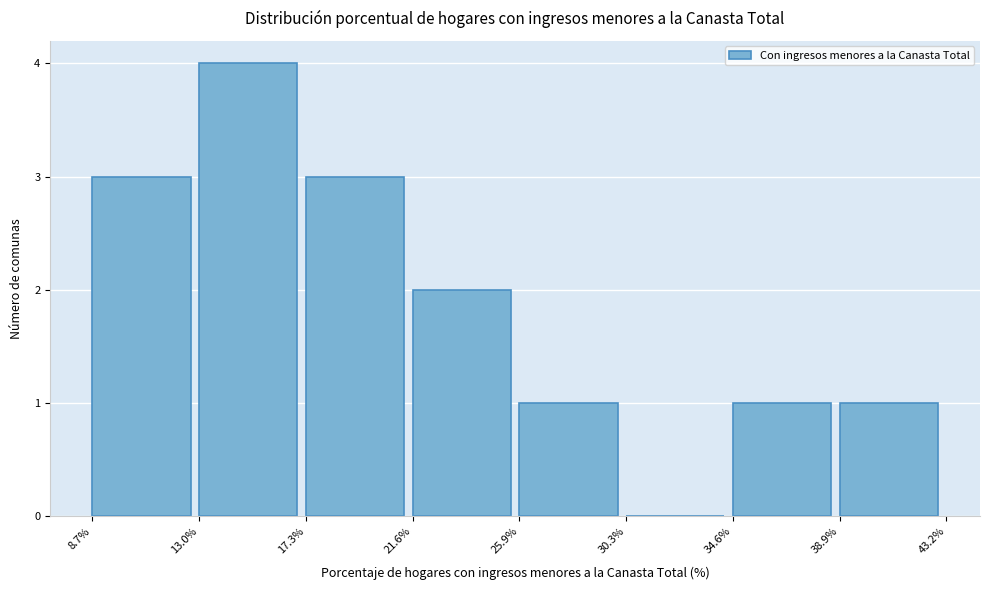

Reading left to right, transcribe this chart: for each bar, give the range it covers on the x-axis and its height. The values are not printed on the chart, so give them approximately, as read against the axis.

8.7% to 13.0%: 3
13.0% to 17.3%: 4
17.3% to 21.6%: 3
21.6% to 25.9%: 2
25.9% to 30.3%: 1
30.3% to 34.6%: 0
34.6% to 38.9%: 1
38.9% to 43.2%: 1